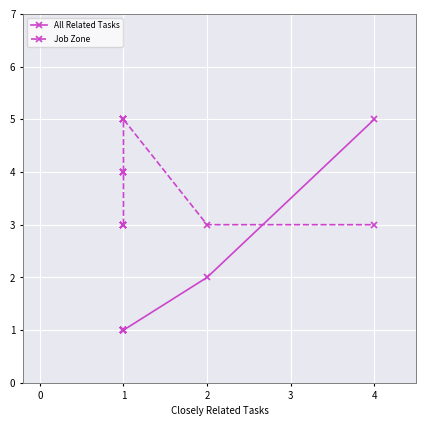

At 1, list the series in order from smallest to largest.

All Related Tasks, Job Zone